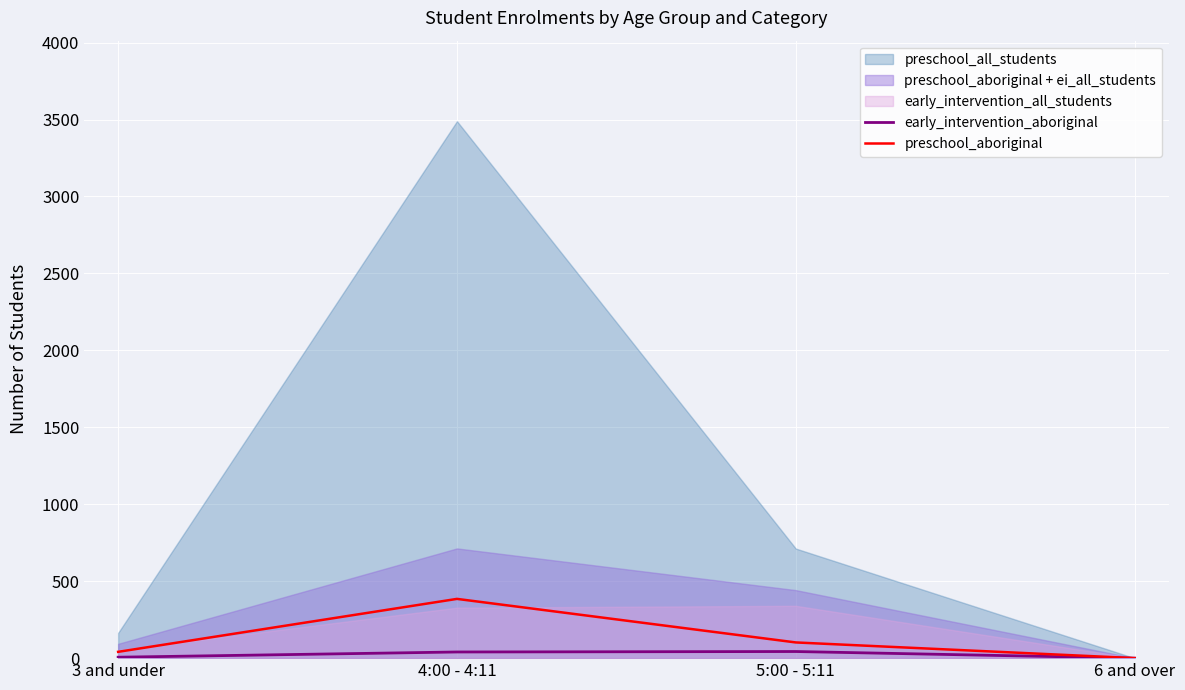

How many values in early_intervention_aboriginal are above zero?

3